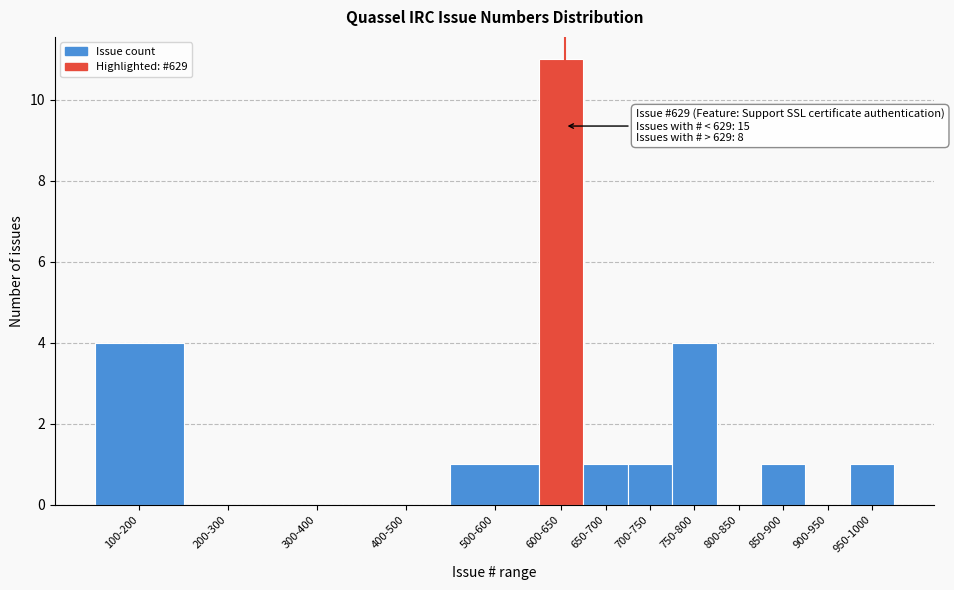

Reading left to right, what are all the values shown in this chart?

100-200=4	200-300=0	300-400=0	400-500=0	500-600=1	600-650=11	650-700=1	700-750=1	750-800=4	800-850=0	850-900=1	900-950=0	950-1000=1